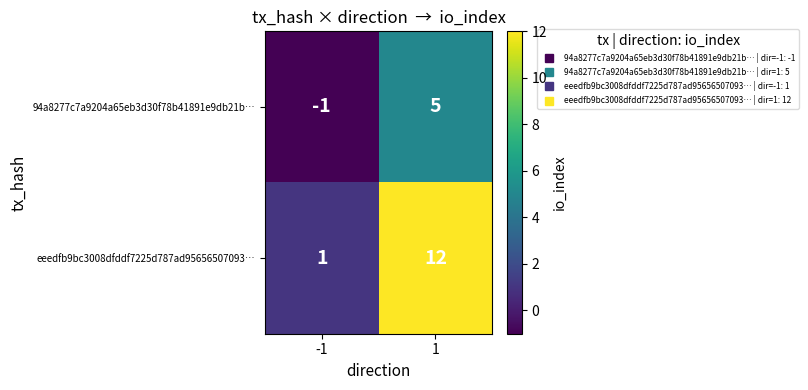

What is the difference between the maximum and minimum values in the 94a8277c7a9204a65eb3d30f78b41891e9db21b… series?

6